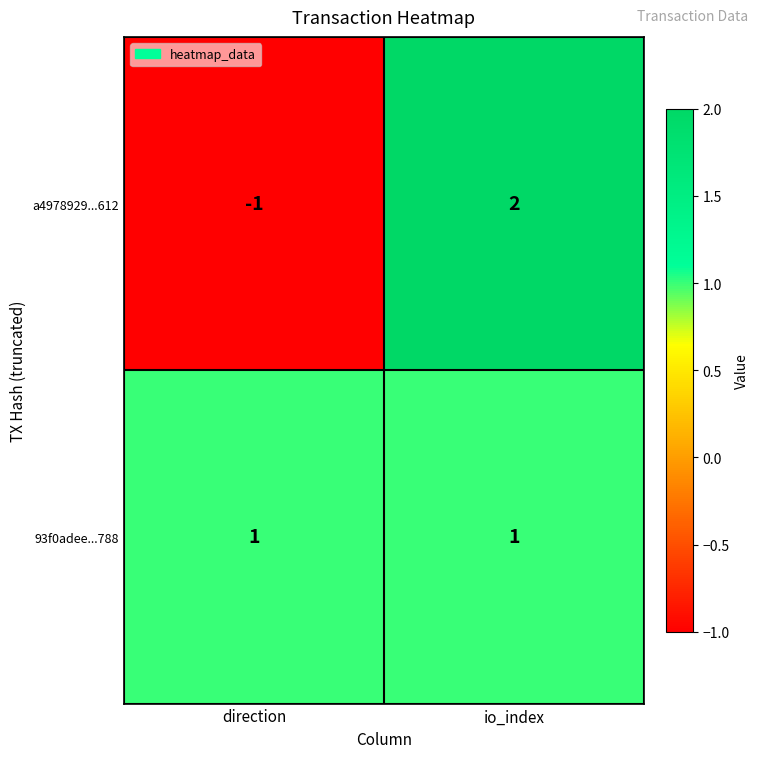

Between direction and io_index, which series saw the biggest shift?

a4978929...612